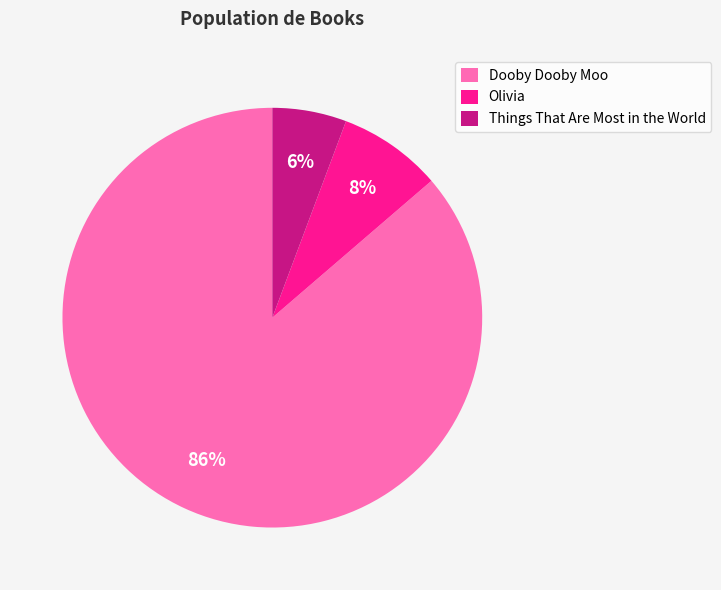

The Olivia slice represents 1% of the pie. True or false?

False